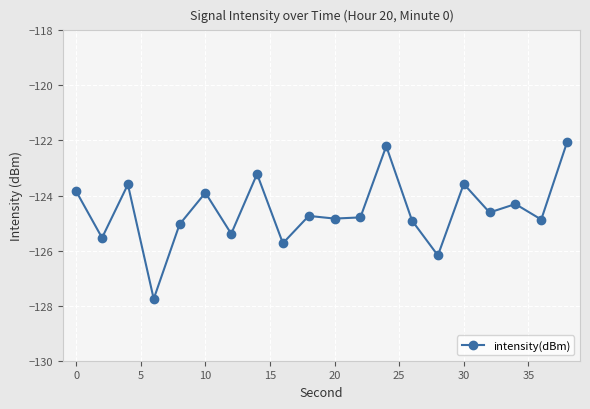

How many series are shown in this chart?

1